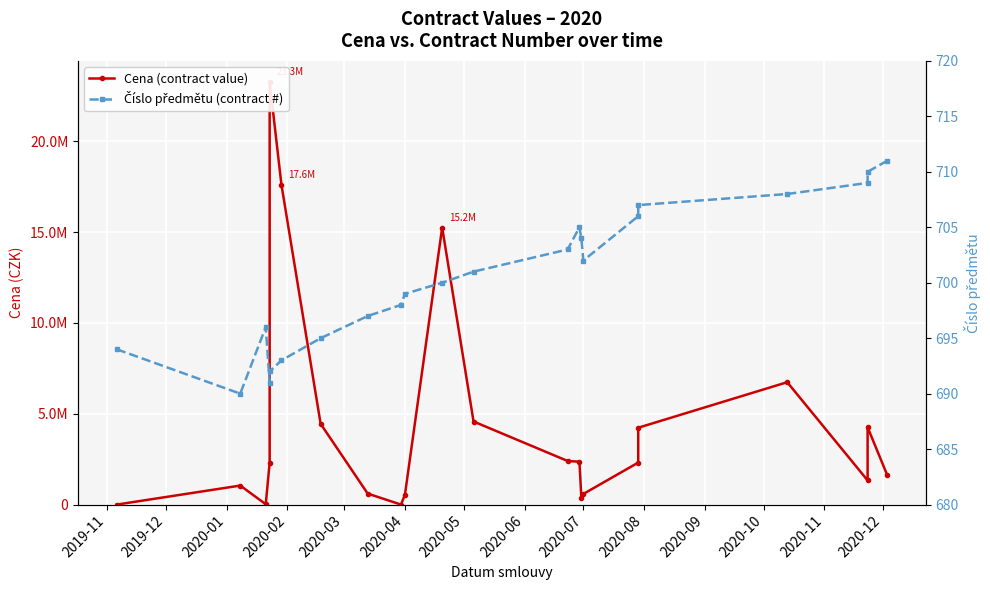

Rank the series at 2020-02 from lowest to highest value.

Číslo předmětu (contract #), Cena (contract value)